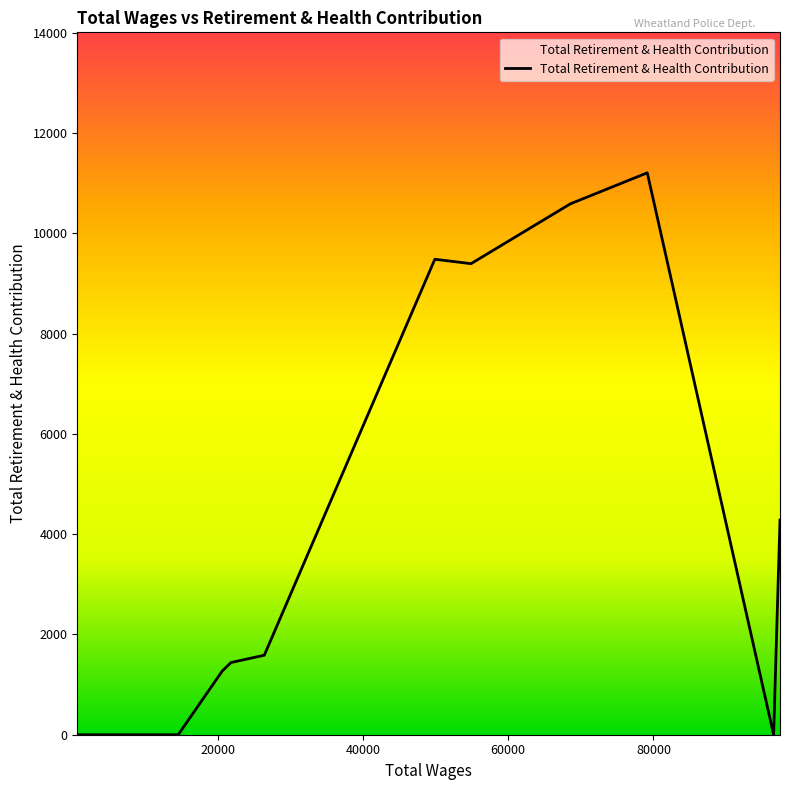

What is the difference between the maximum and minimum values?

11206